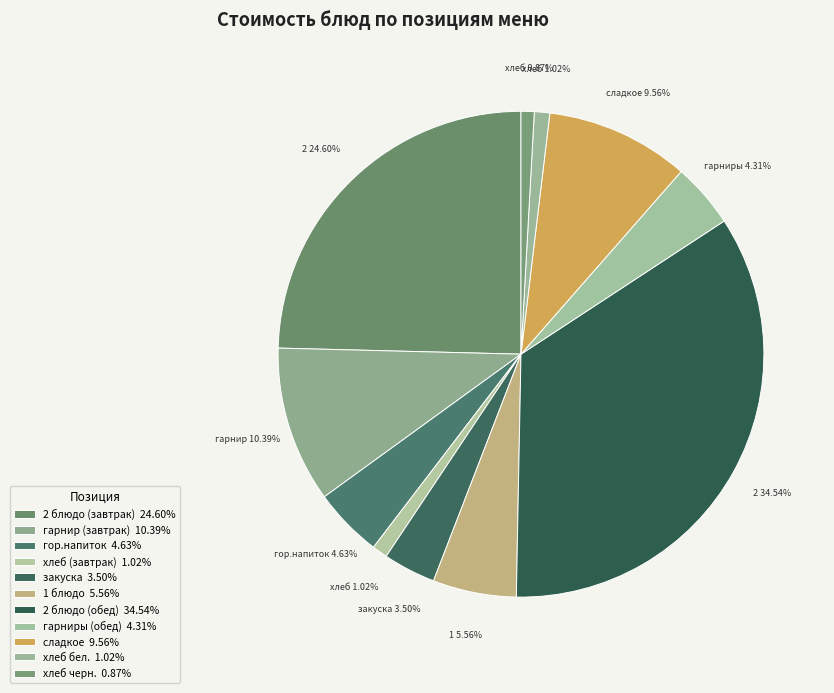

Rank the categories by value from highest to lowest.

2 блюдо (обед), 2 блюдо (завтрак), гарнир (завтрак), сладкое, 1 блюдо, гор.напиток, гарниры (обед), закуска, хлеб (завтрак), хлеб бел., хлеб черн.